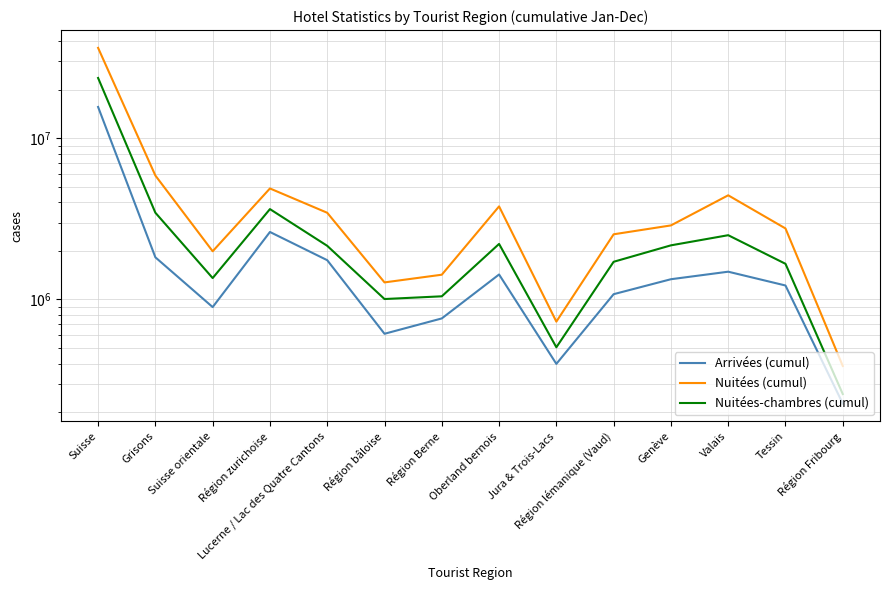

What is the label of the 3rd point from the right?

Valais